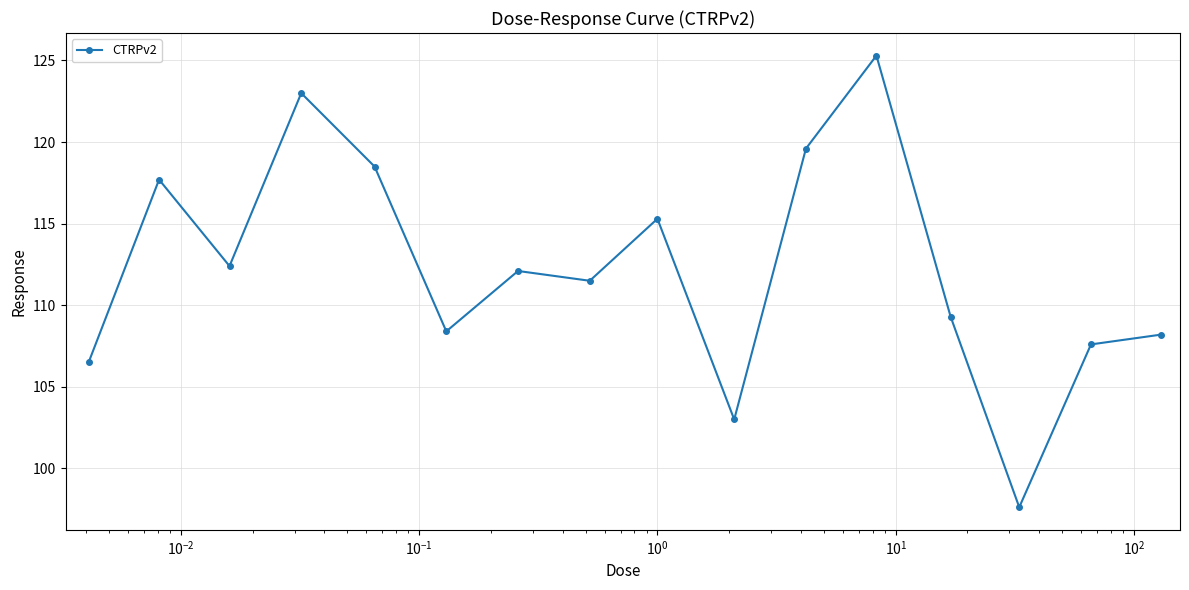

Reading left to right, what are all the values shown in this chart?

106.5	117.7	112.4	123.0	118.5	108.4	112.1	111.5	115.3	103.0	119.6	125.3	109.3	97.6	107.6	108.2